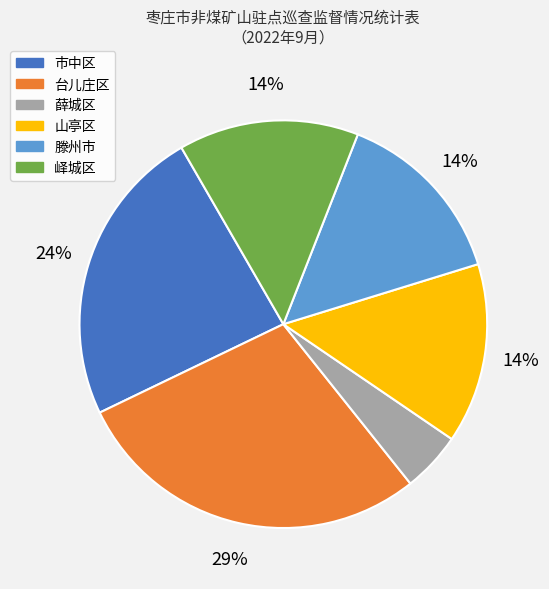

Does any single category account for the majority?

No